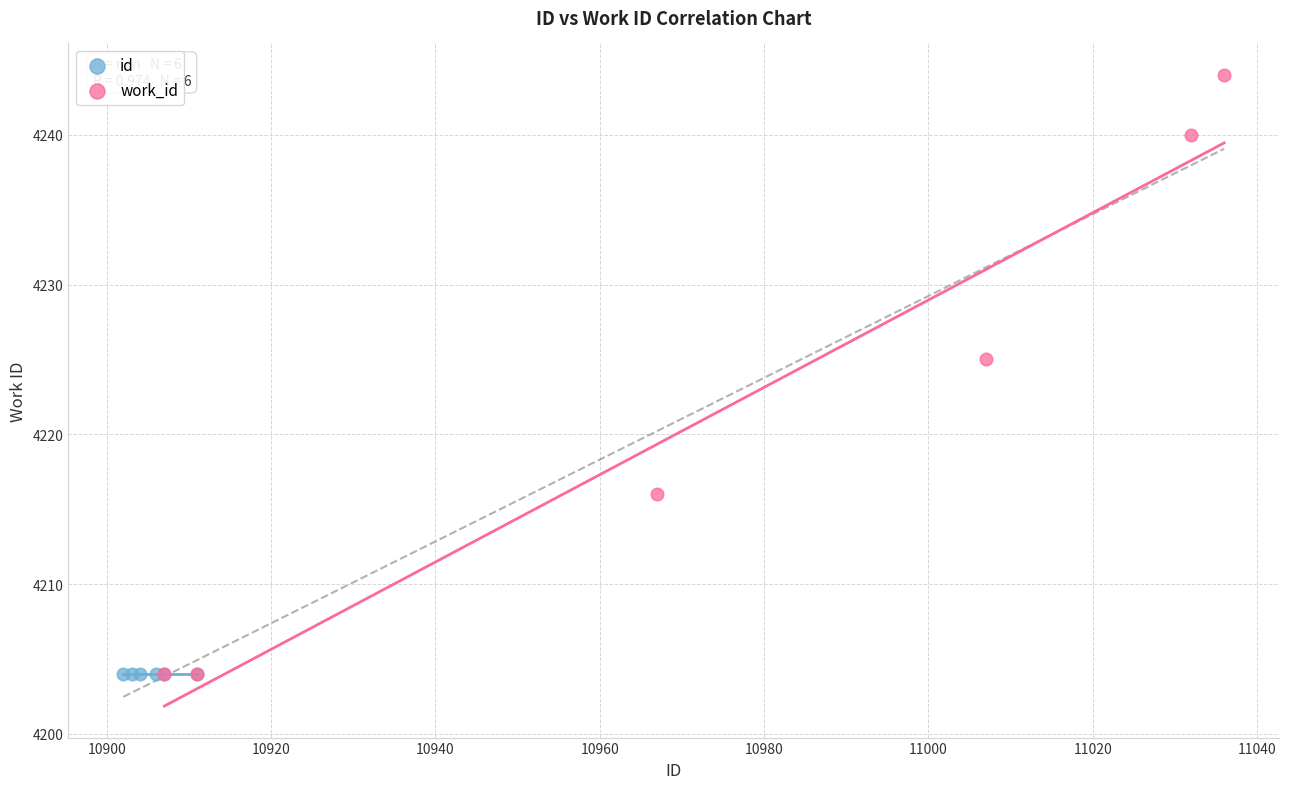

Which series reaches the maximum Y coordinate?

work_id